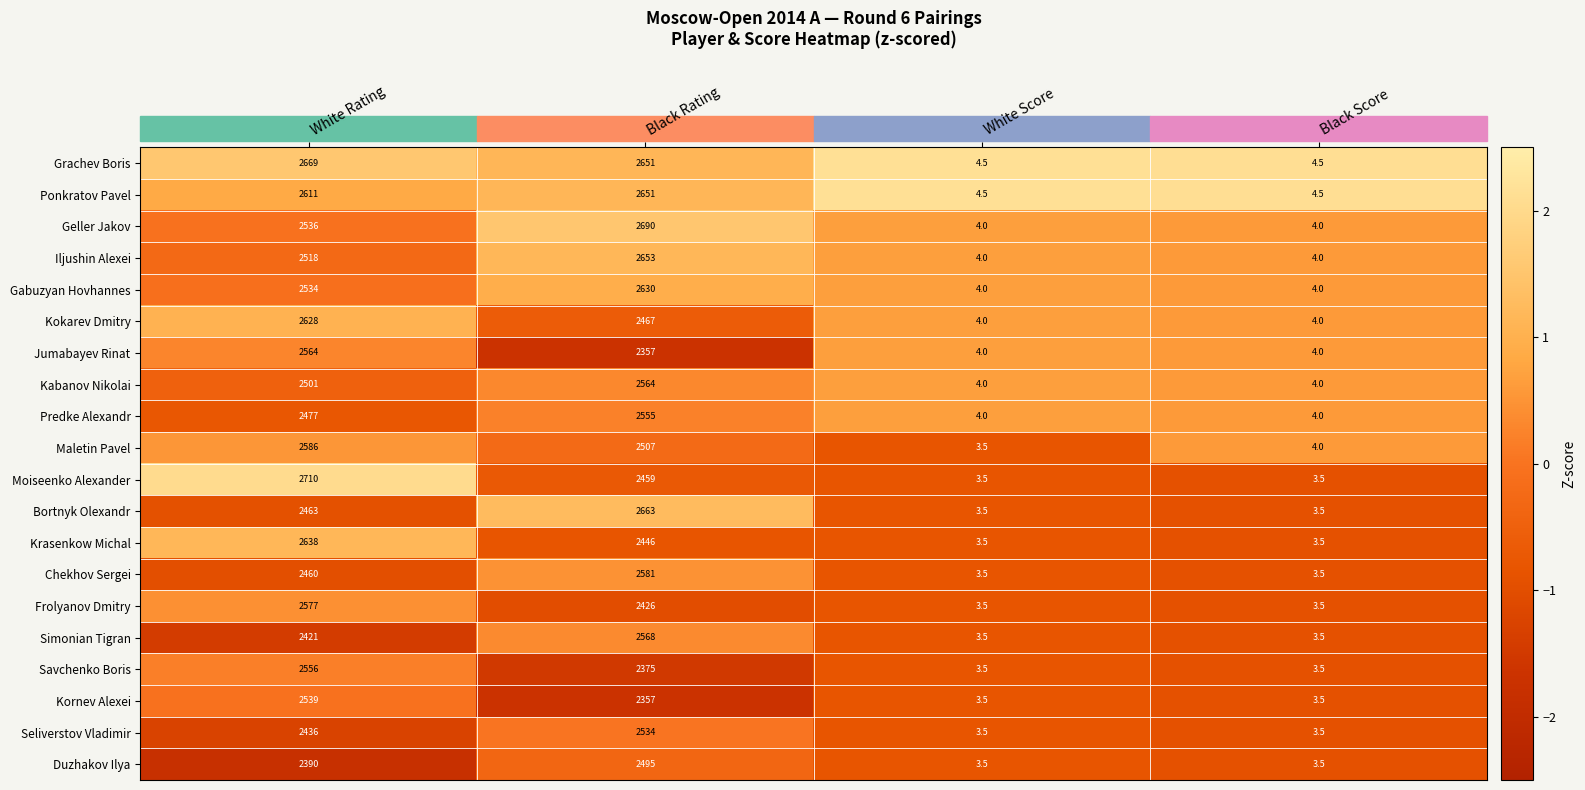

How many data points does each series have?

4